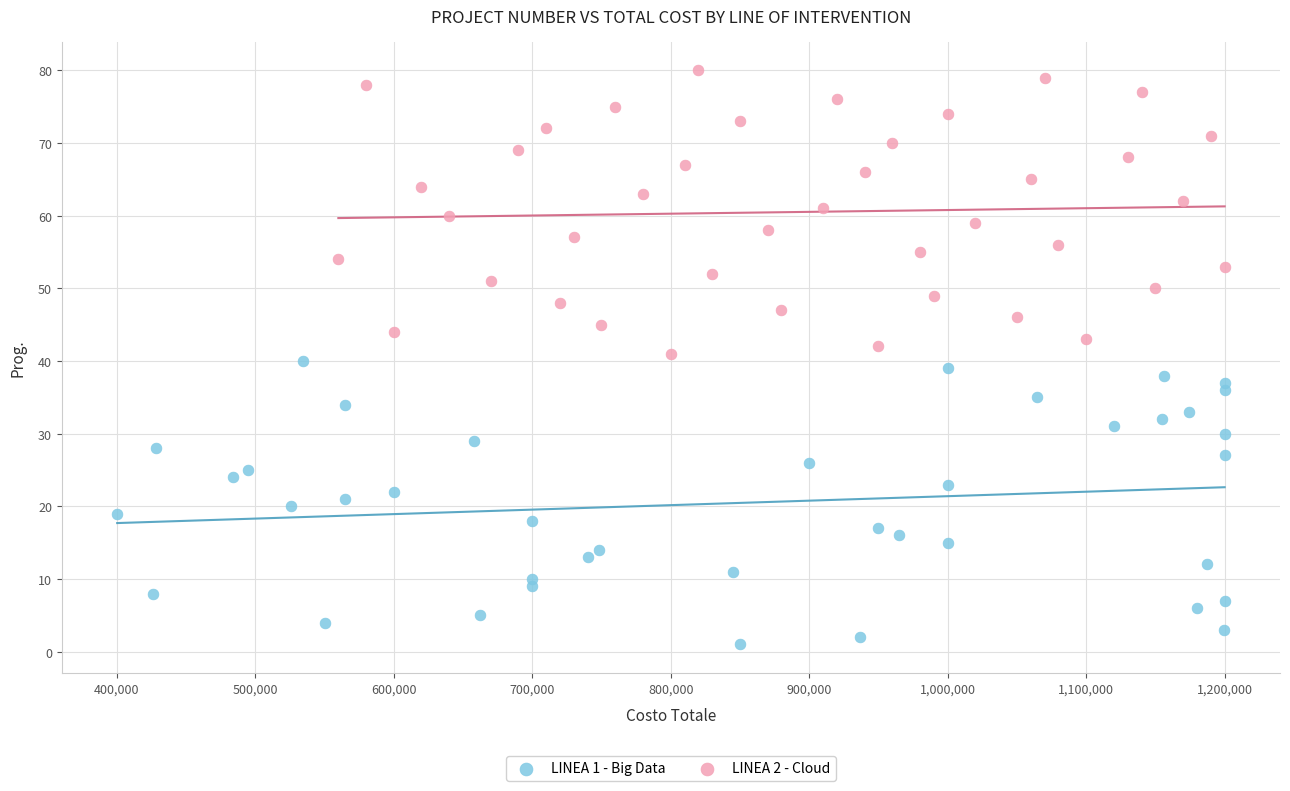

Which series contains the highest Y value?

LINEA 2 - Cloud